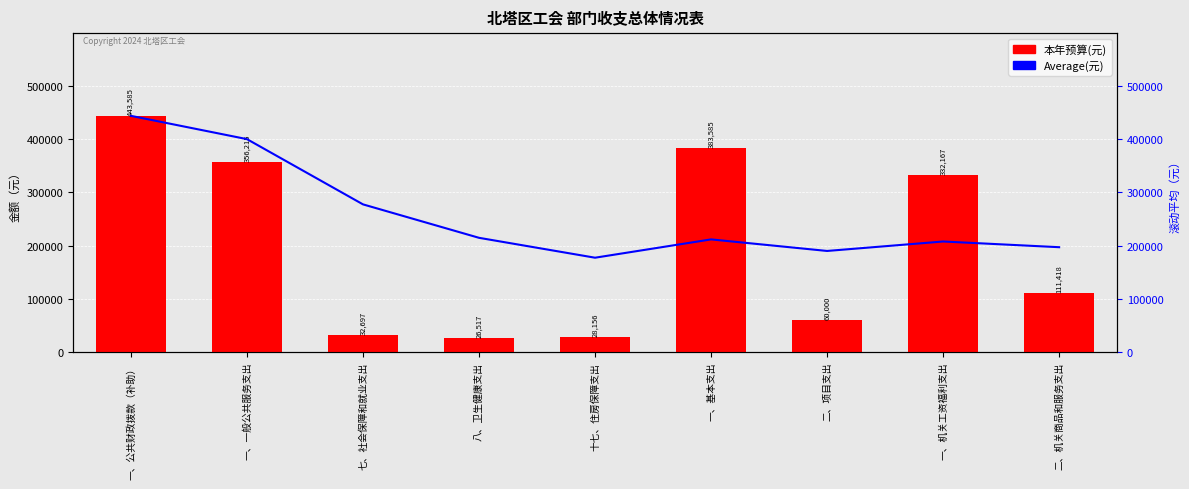

How many values in the 本年预算(元) series exceed 111418?

4